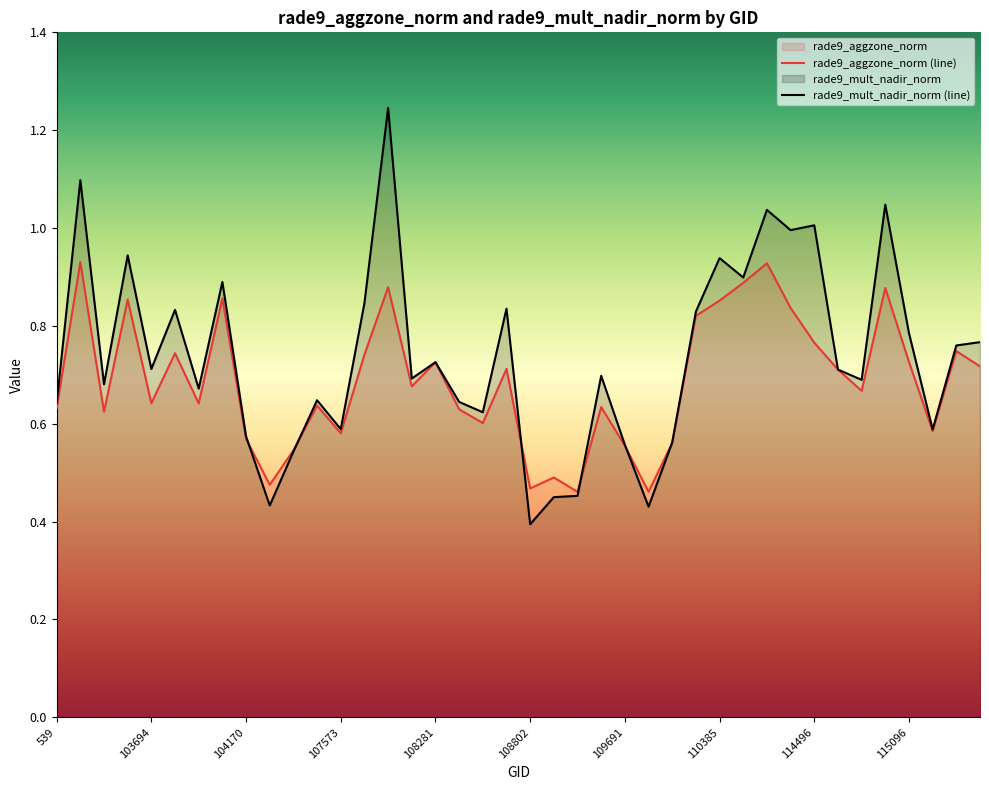

What is the label of the 1st point from the left?

539